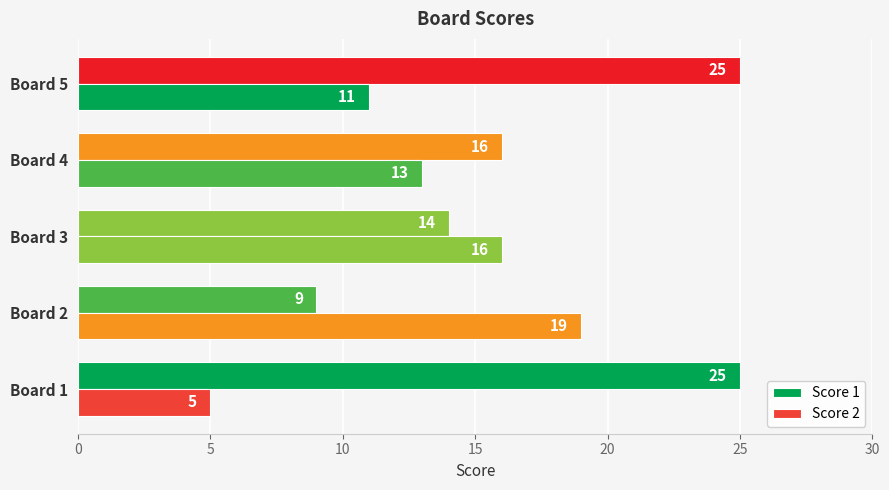

How many data points in Score 1 are less than 16?

2